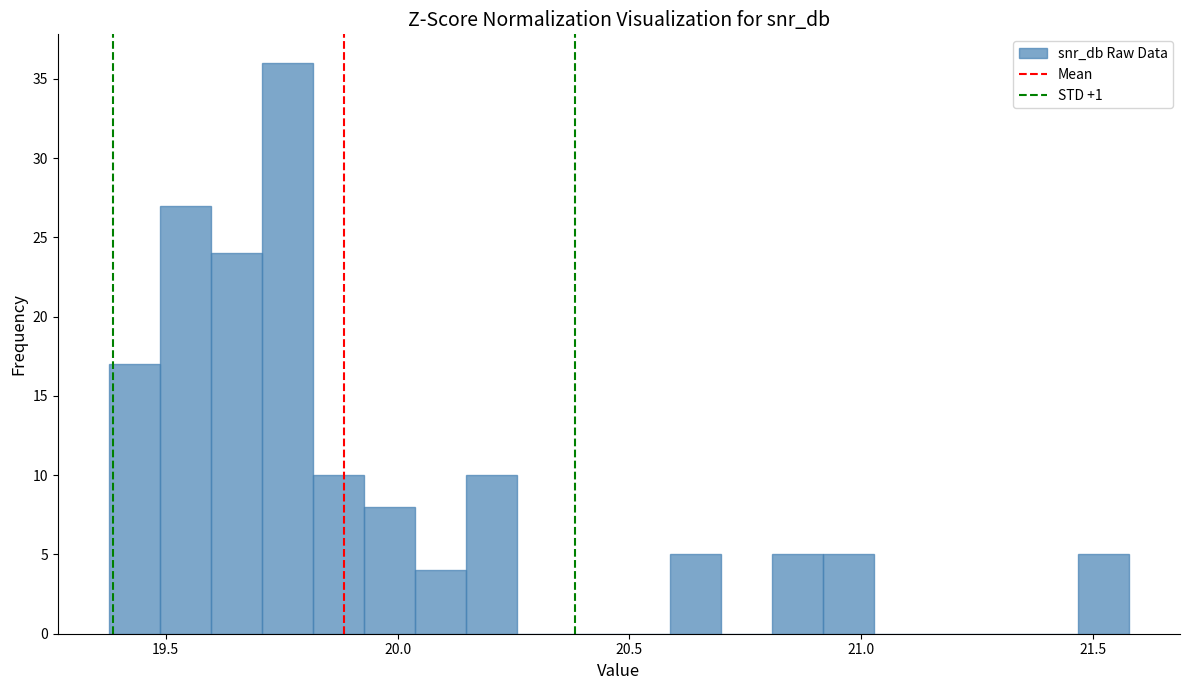

Read against the x-axis, roughly where is the centre of the tallest bar?

19.75